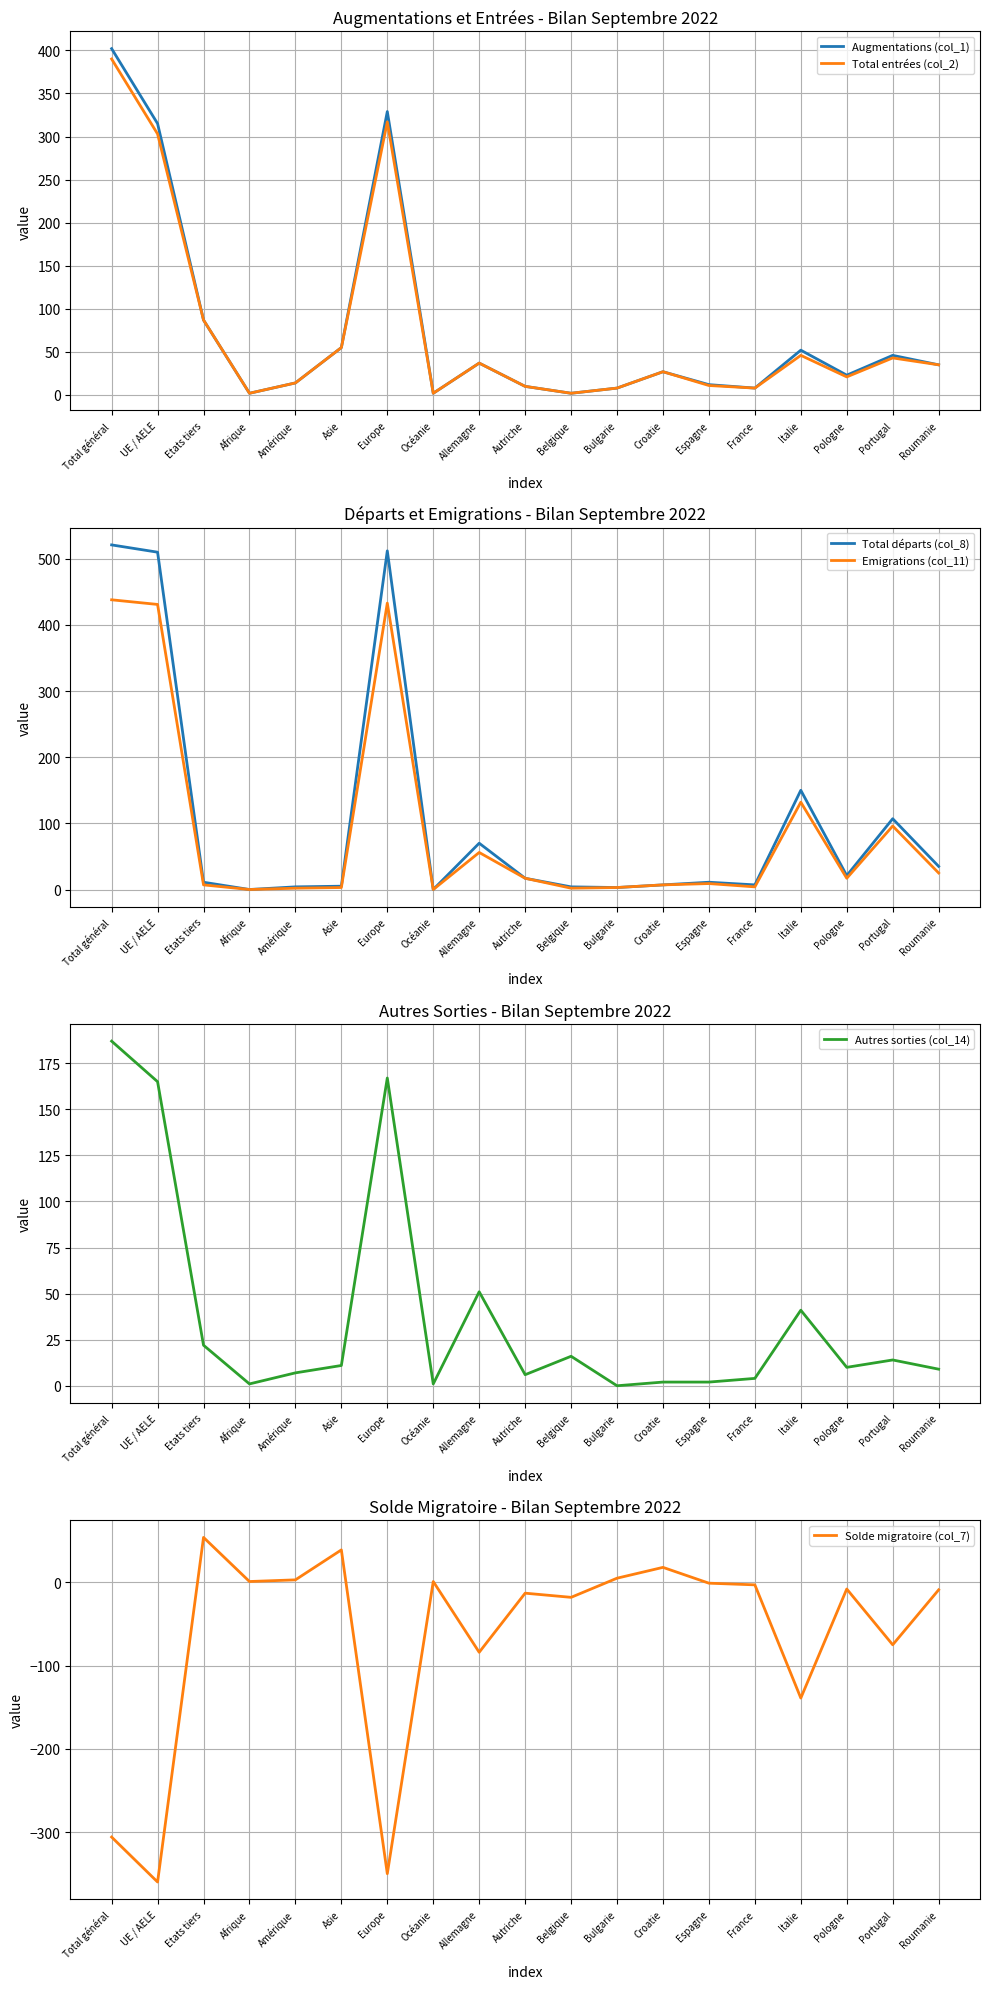

True or false: Solde migratoire (col_7) and Emigrations (col_11) cross at least once.

True